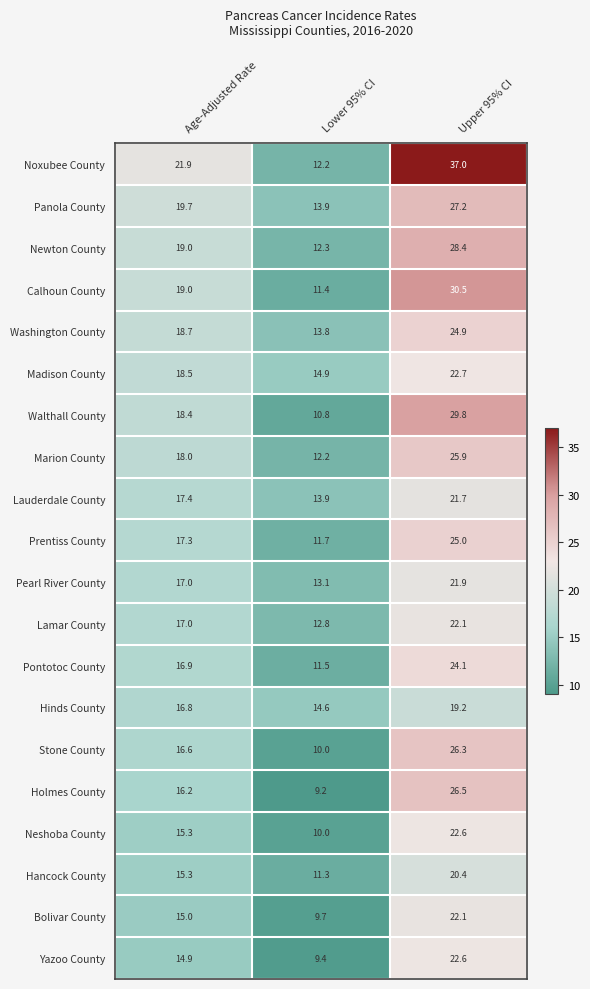

What is the approximate value of Holmes County at Age-Adjusted Rate?

16.2